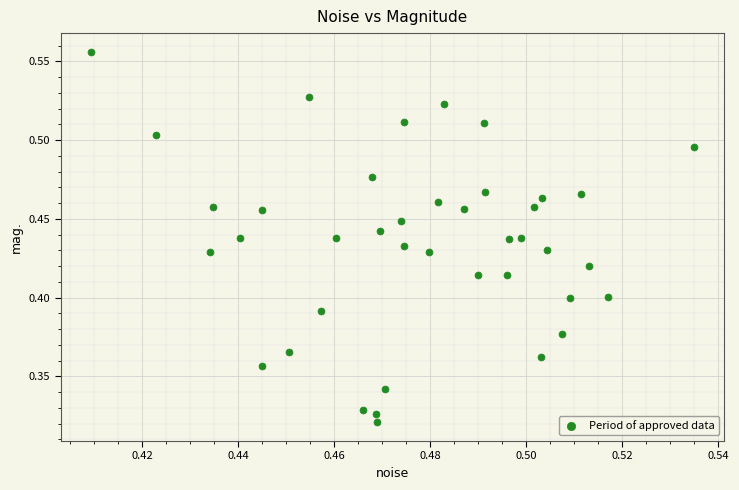

Count the number of points in this scatter plot.

40